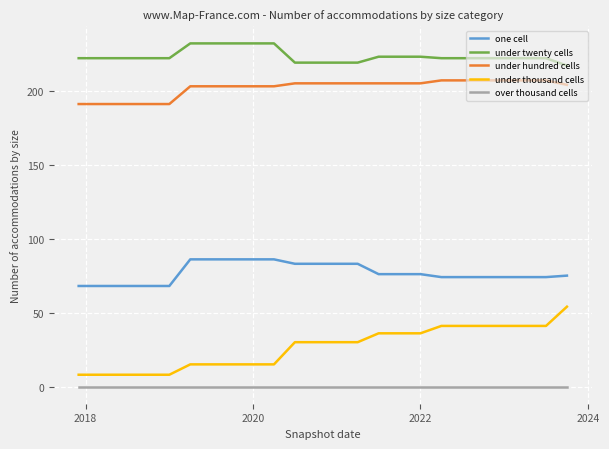

Which series has the widest spread of values?

under thousand cells